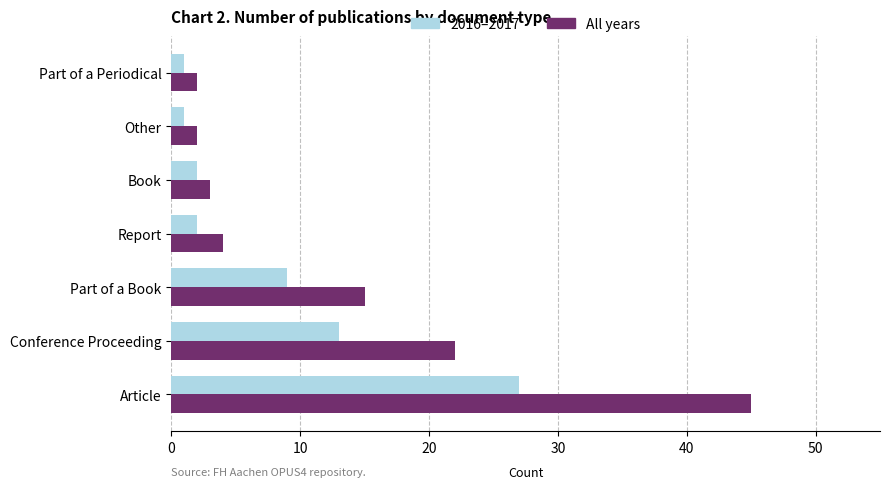

At Part of a Book, list the series in order from largest to smallest.

All years, 2016–2017